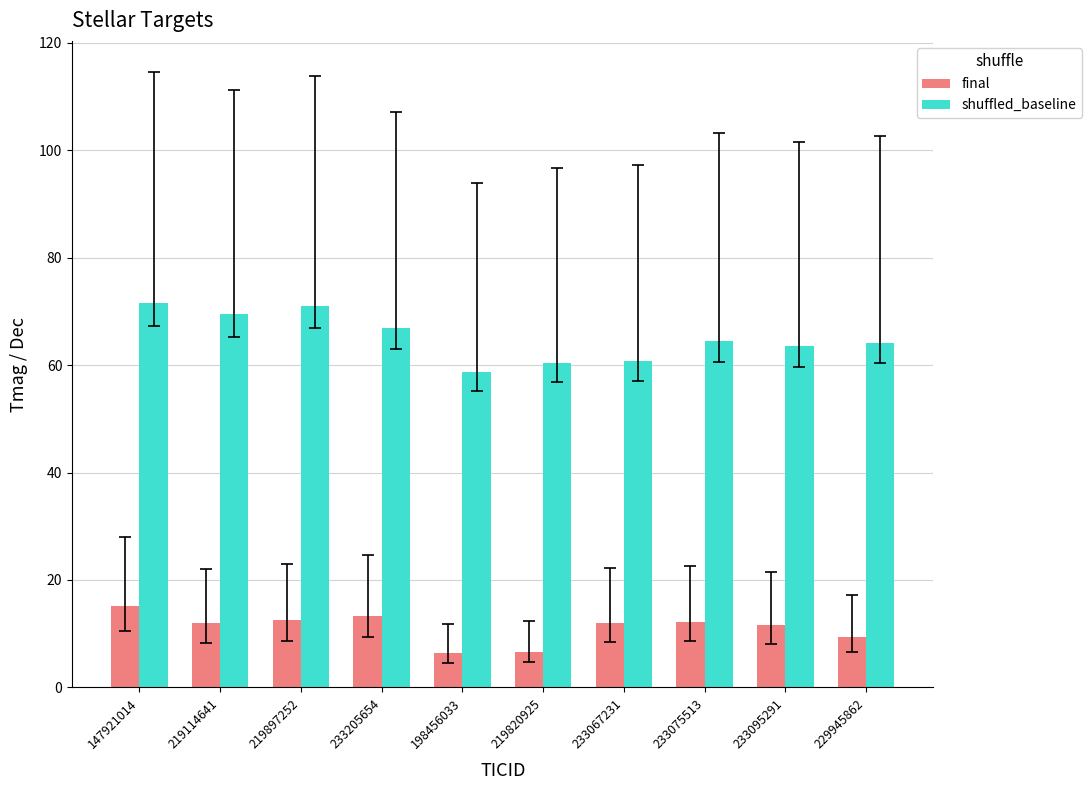

What is the total value across all series at 219820925?

67.1